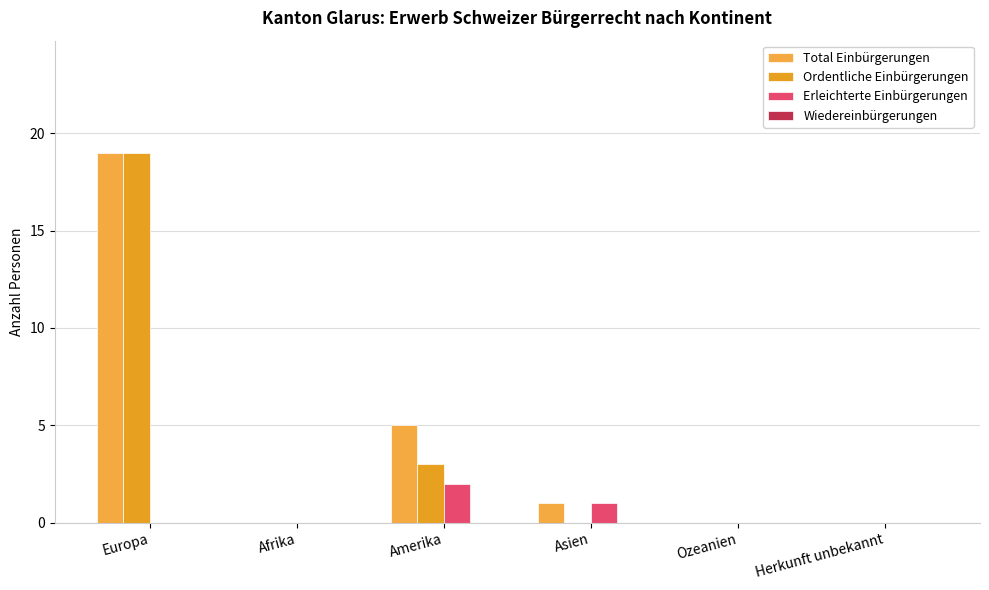

Rank the series at Asien from lowest to highest value.

Ordentliche Einbürgerungen, Wiedereinbürgerungen, Total Einbürgerungen, Erleichterte Einbürgerungen